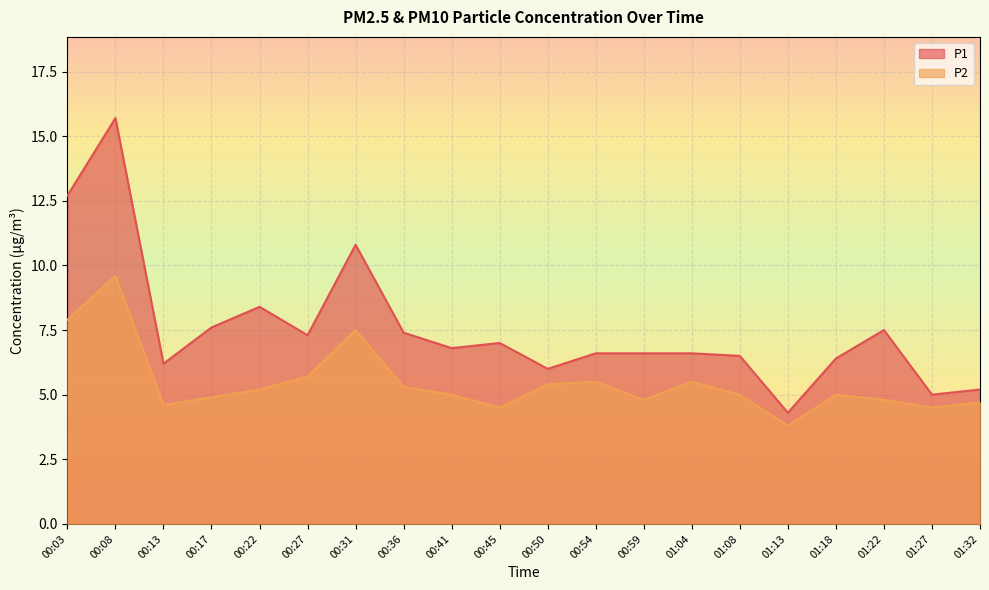

Is the value of P2 at 00:13 greater than the value of P1 at 01:27?

No